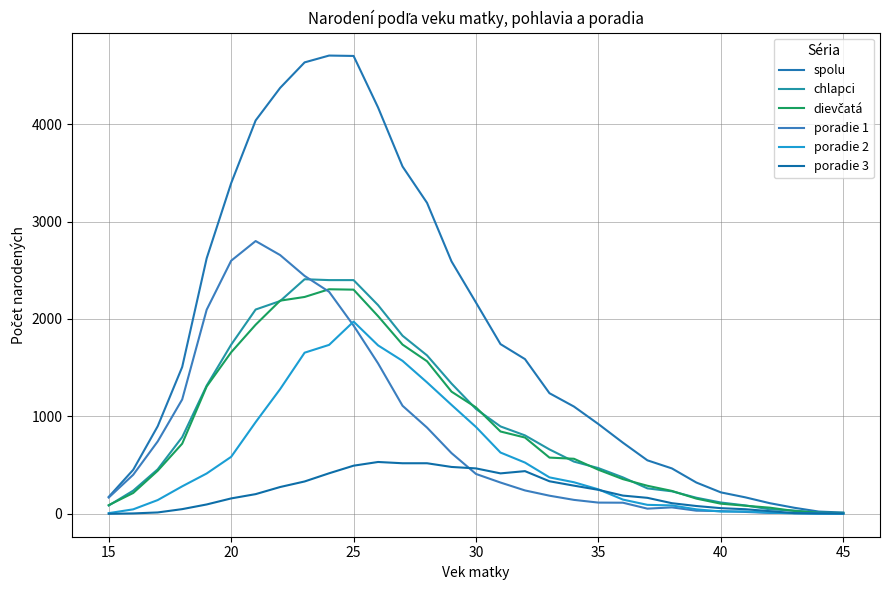

What is the greatest value displayed?

4704